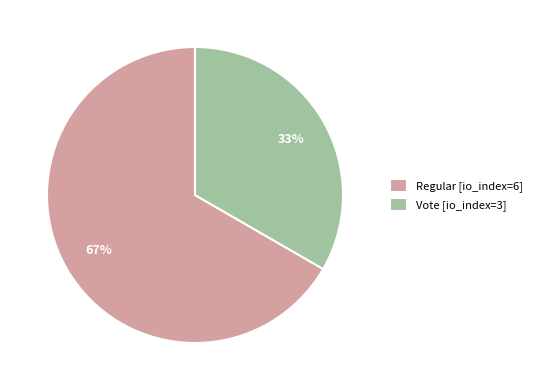

Combined, do Vote and Regular account for over 50%?

Yes